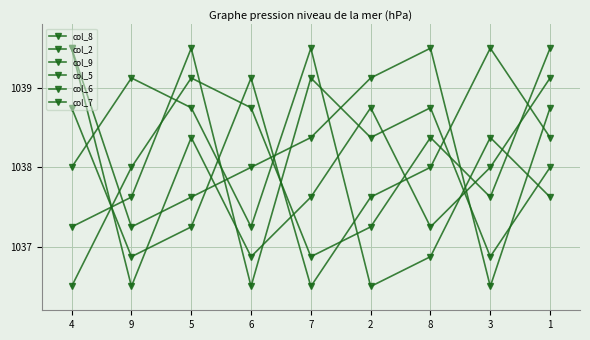

What is the value of the col_6 point at the 5th from the left?

1039.1